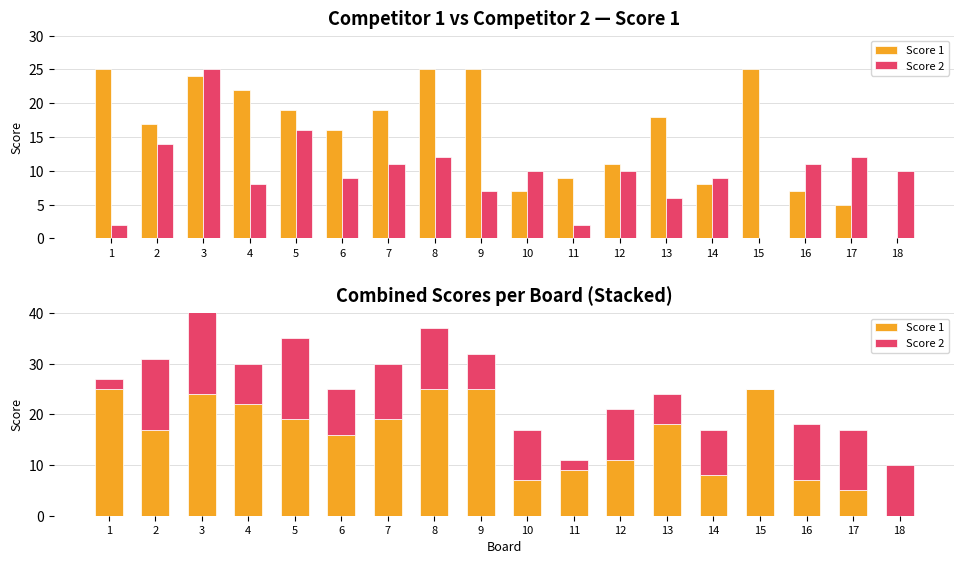

Which category has the highest value across all series?

1